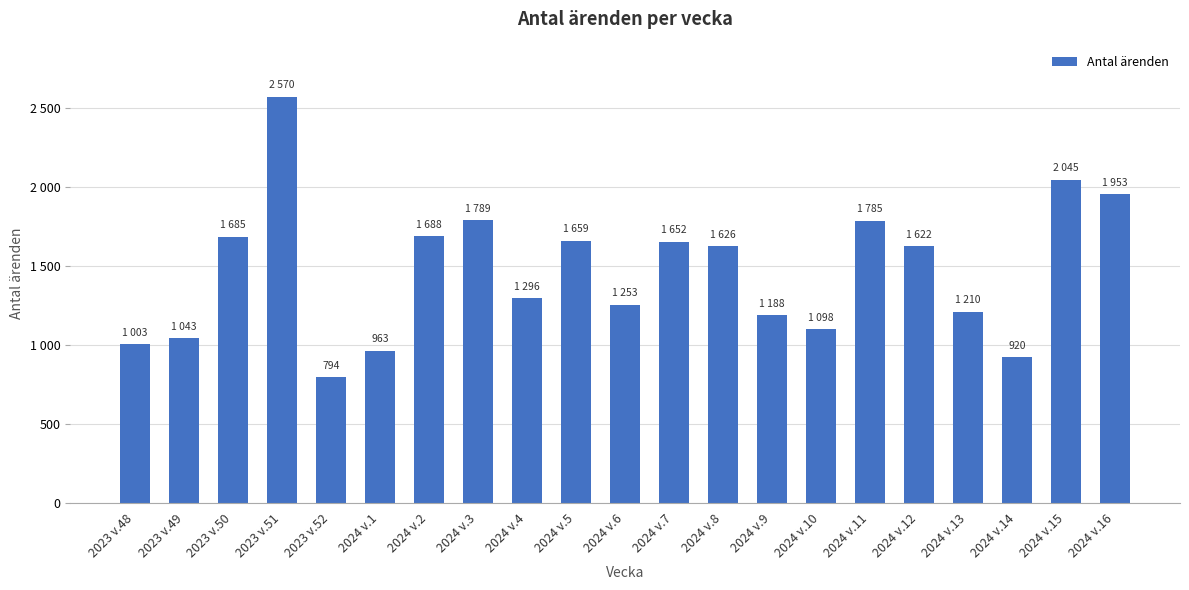

Does the chart contain any negative values?

No